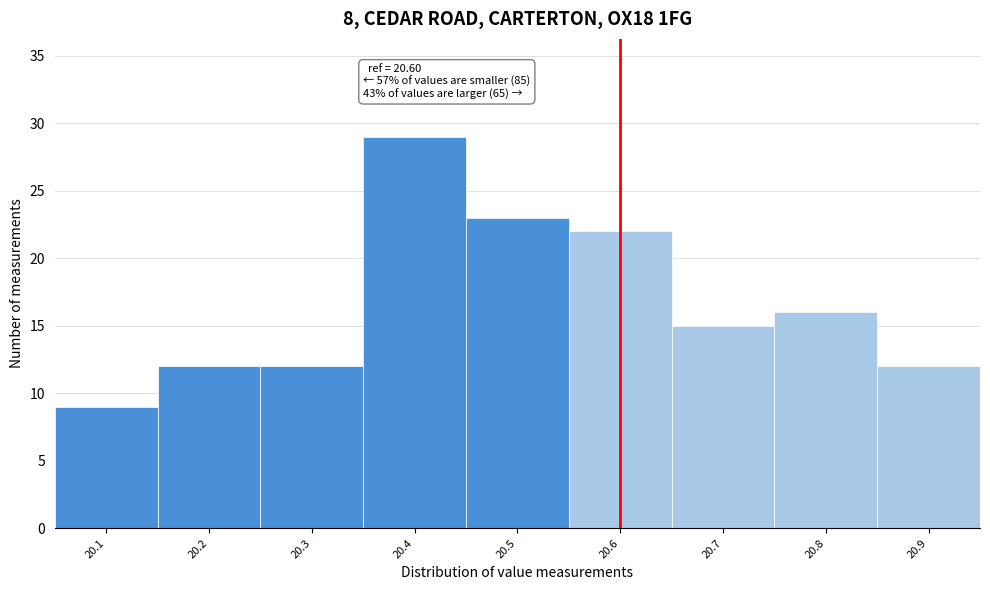

Over which range of the x-axis is the bar tallest?

20.35 to 20.45